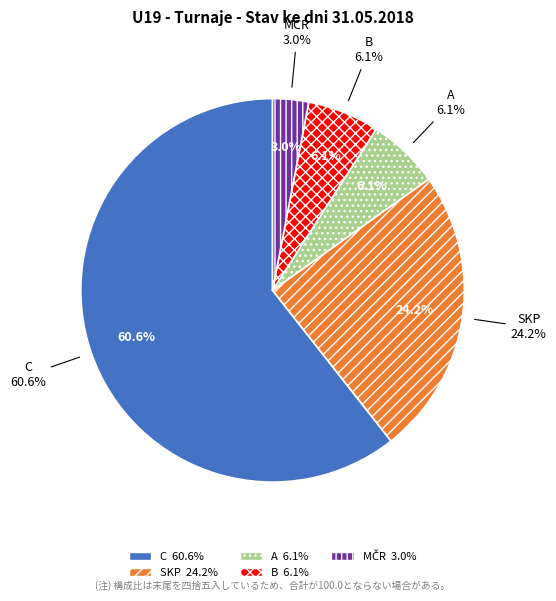

Which has a higher value, B or SKP?

SKP